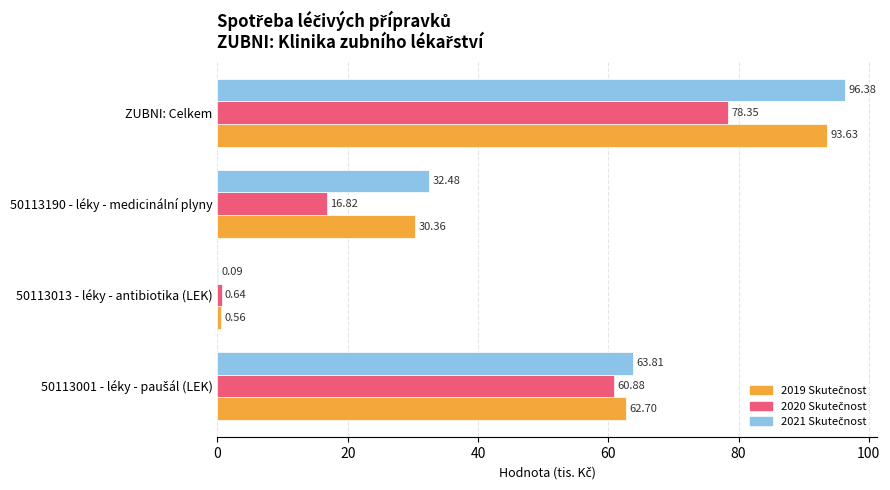

How many categories are shown in the chart?

4